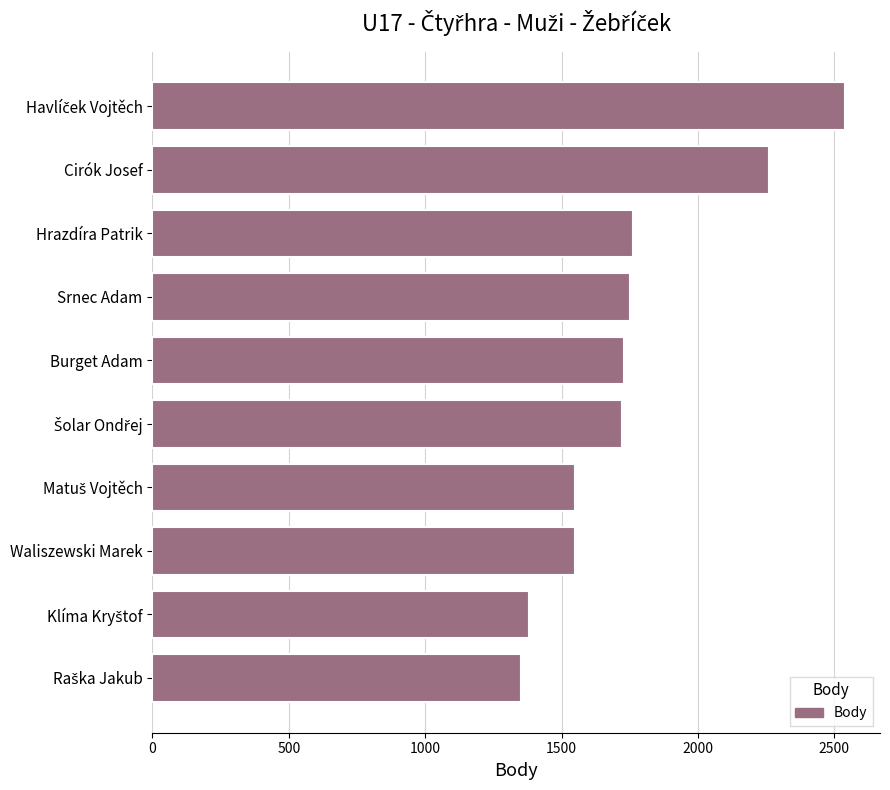

The chart shows a value of 1760 at Hrazdíra Patrik. True or false?

True